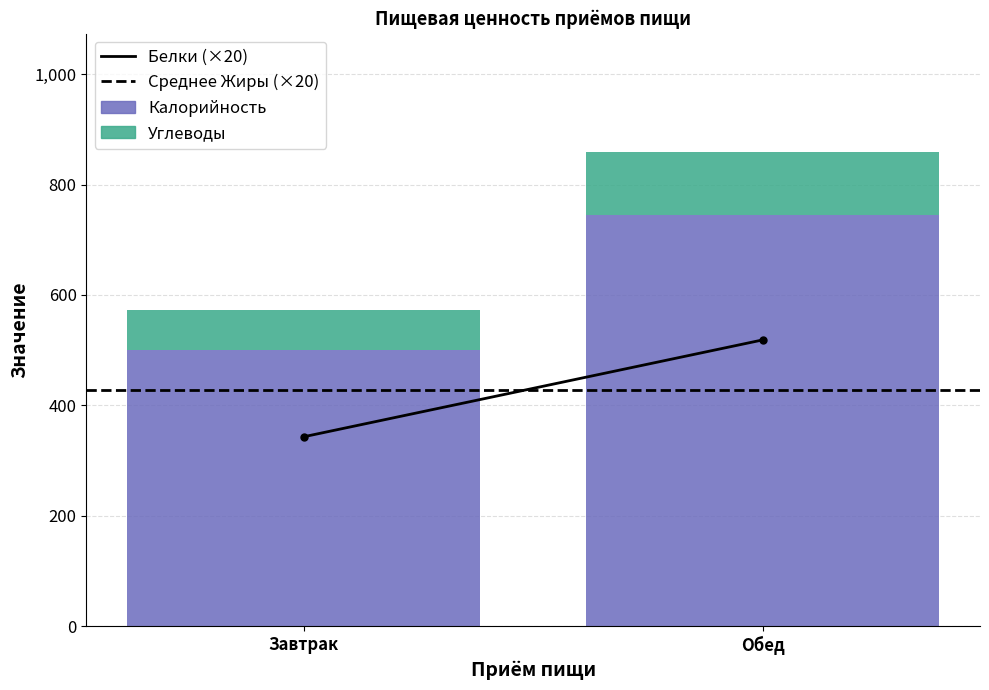

At which label does Калорийность reach its minimum?

Завтрак